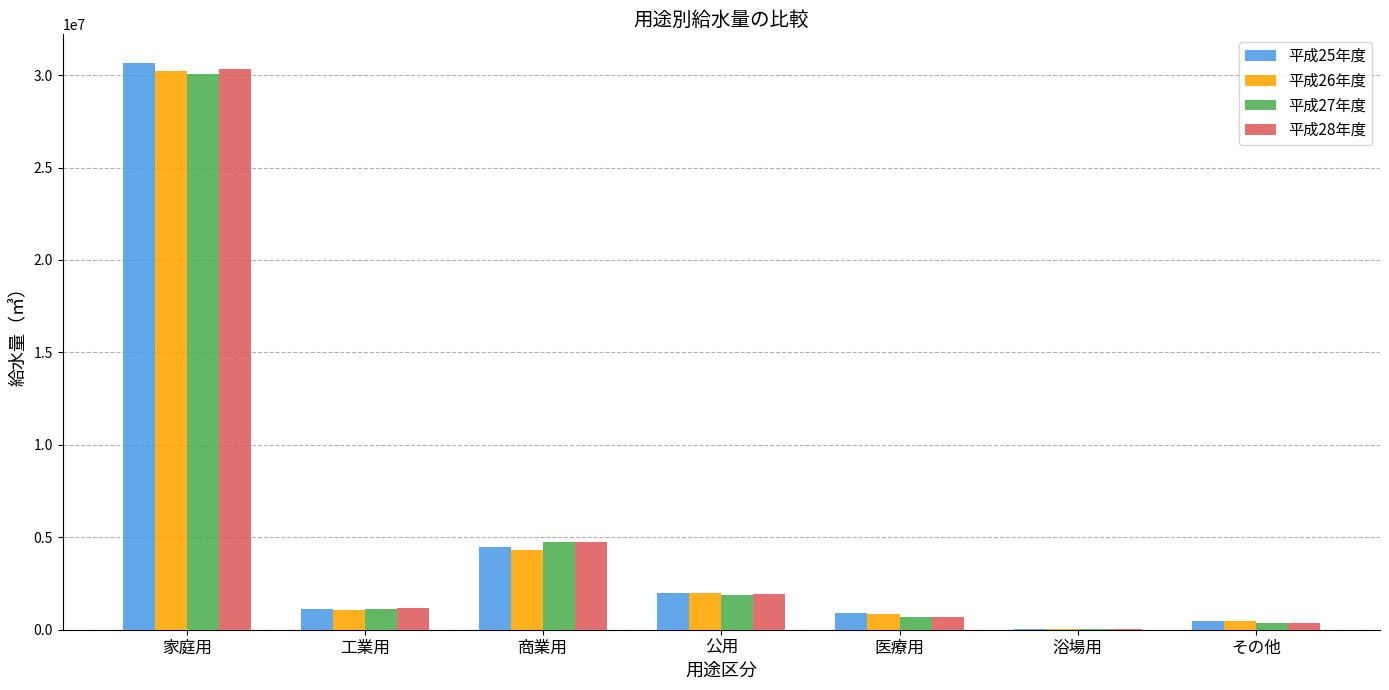

Reading left to right, transcribe all the data shown in this chart.

平成25年度: 30672098	1108073	4467965	2011712	917028	21796	455662
平成26年度: 30199585	1048437	4309111	2004502	828310	22028	444881
平成27年度: 30049932	1114664	4755078	1888451	711647	20717	351425
平成28年度: 30316531	1174047	4753753	1954993	697782	25690	358202